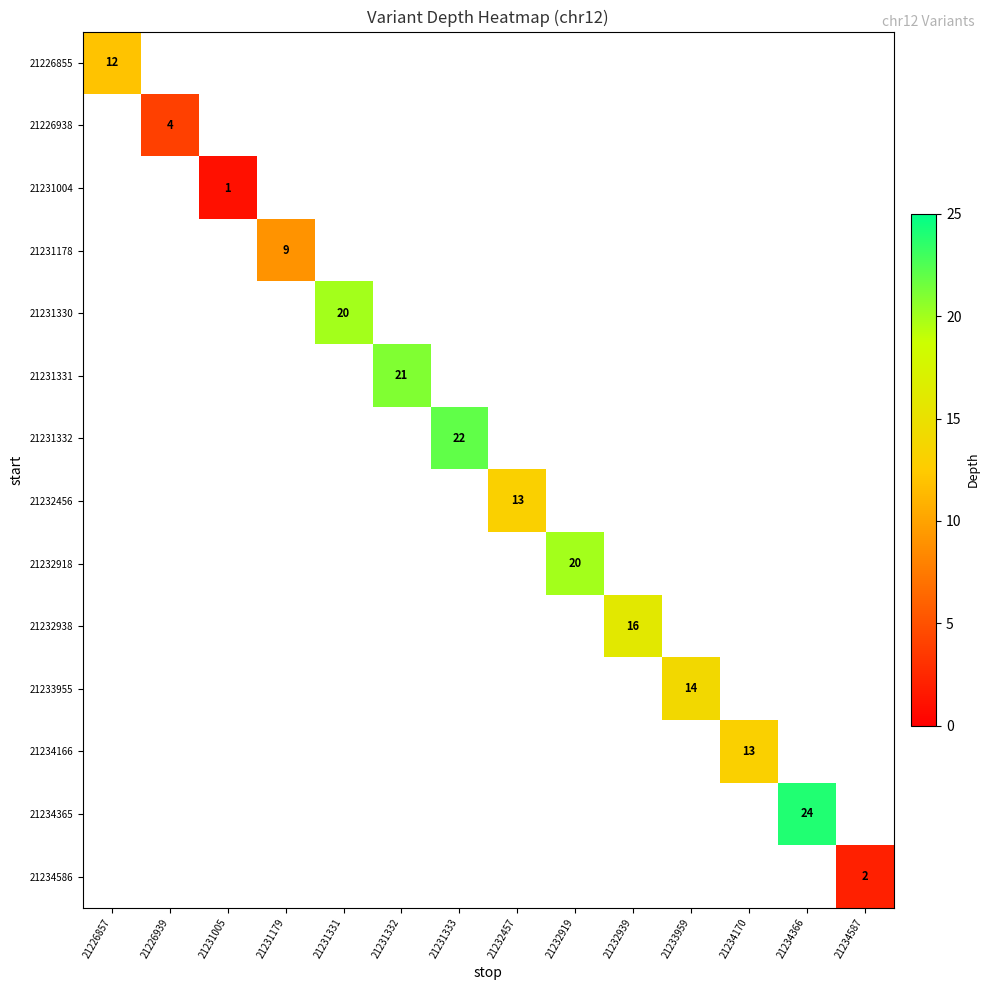

What is the minimum value shown in the chart?

1.0